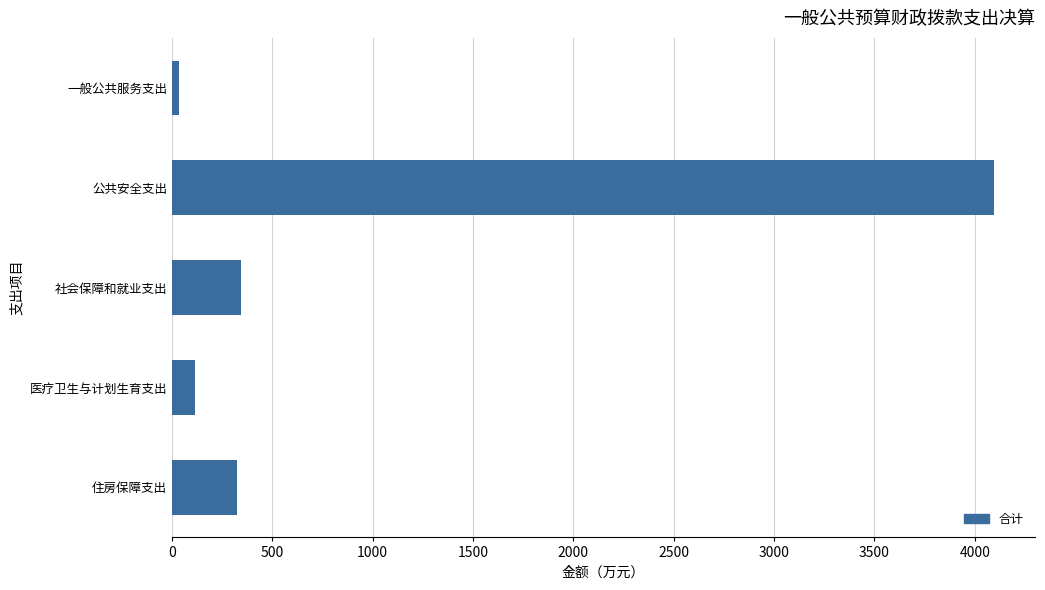

True or false: the data shows 1537.9 at 公共安全支出.

False